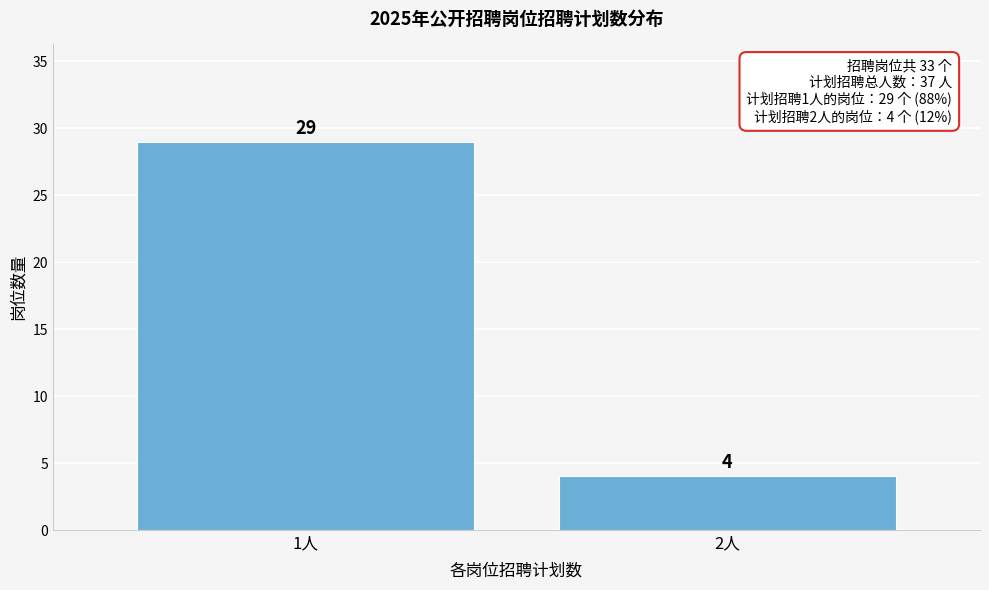

Reading right to left, extract all data points from this chart.

2人=4	1人=29